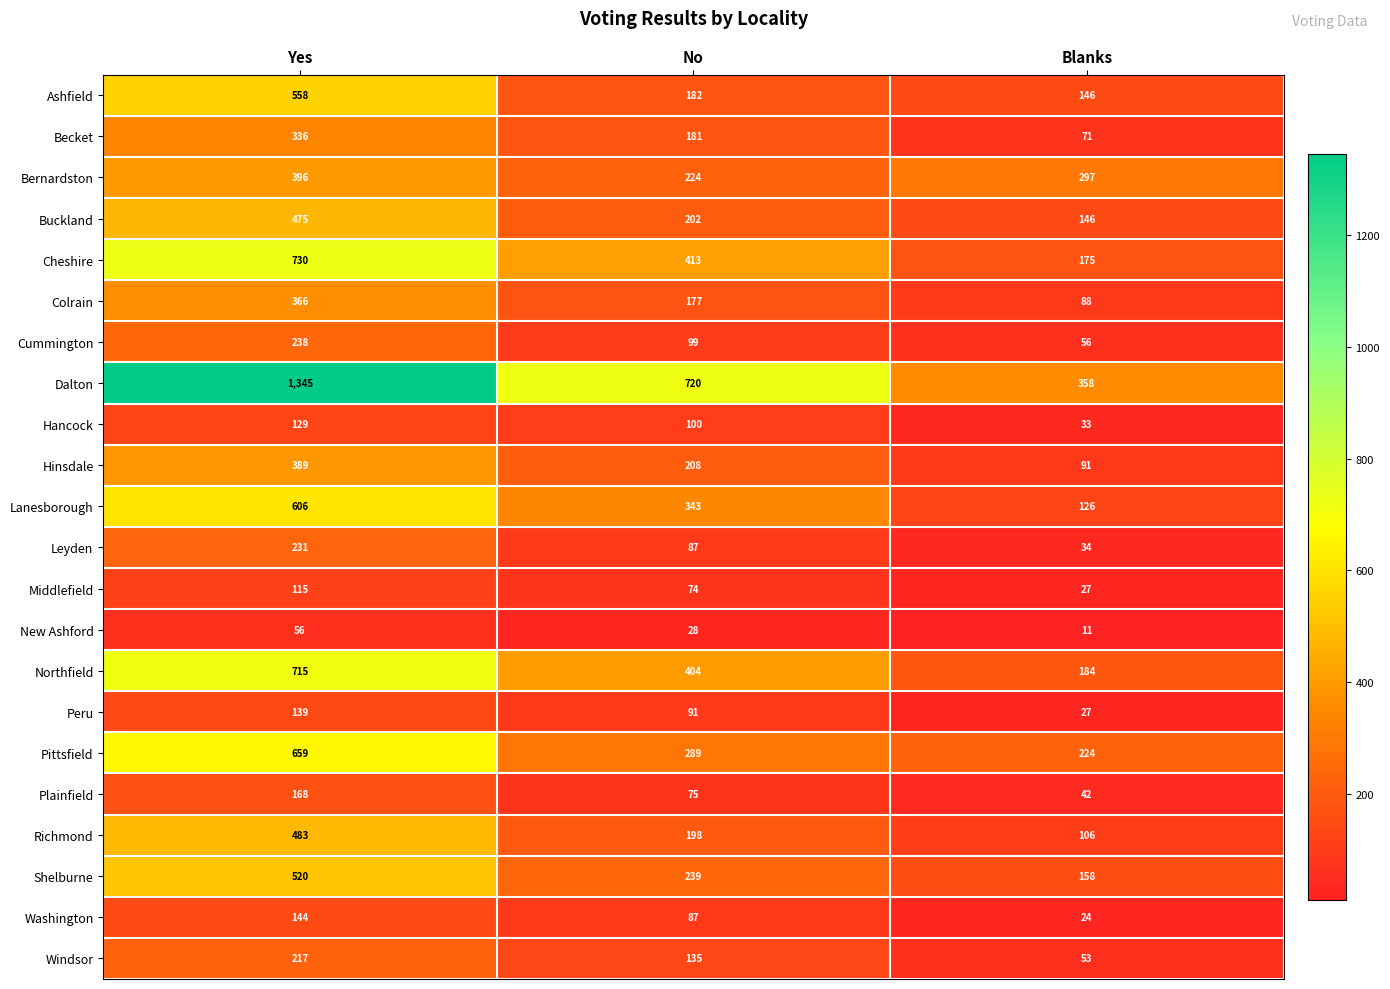

At which label does Pittsfield reach its peak?

Yes